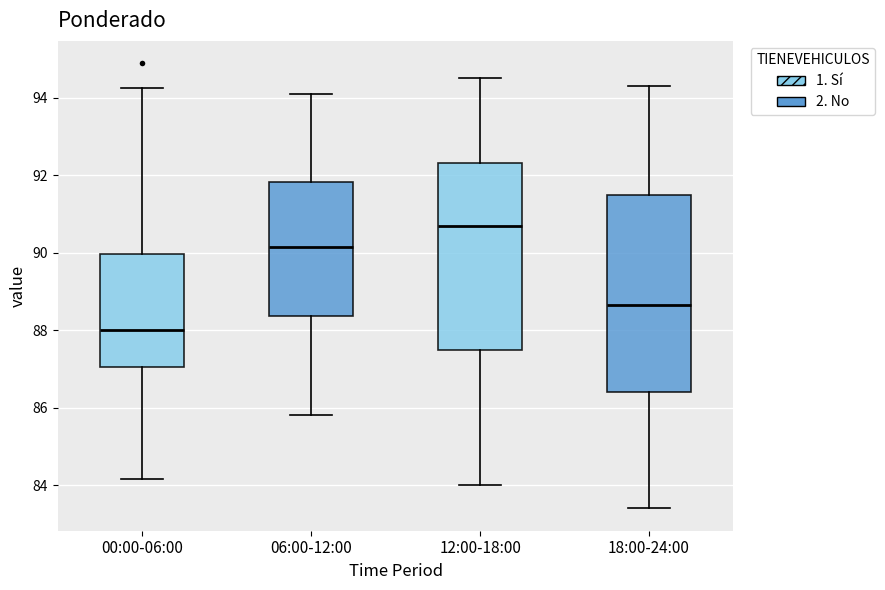

Which box's median line is the lowest?

00:00-06:00